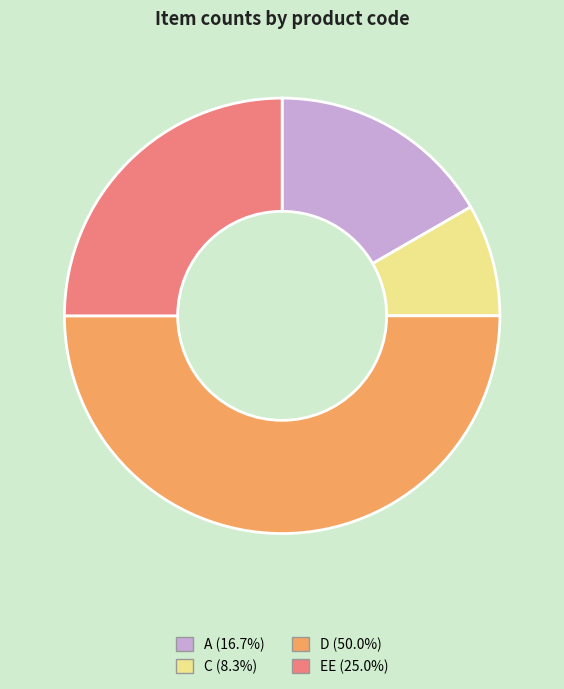

Which category has the biggest portion of the pie?

D